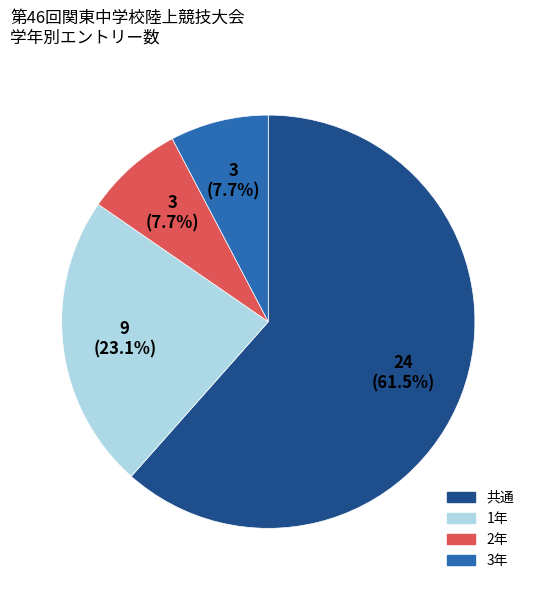

Is there a majority slice in this chart?

Yes